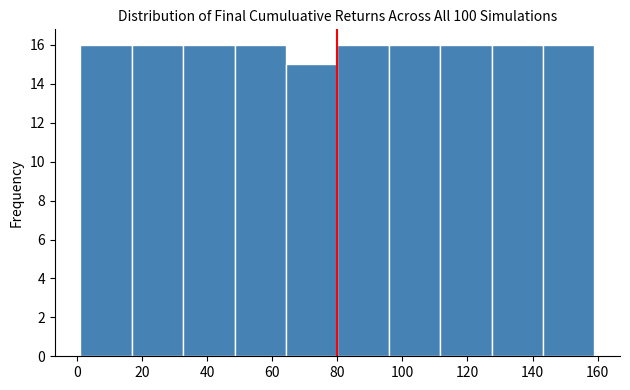

Reading left to right, transcribe this chart: for each bar, give the range it covers on the x-axis and its height. Neither the bar edges nor the heights are printed on the chart, so give them approximately, as read against the axes.

1.0 to 16.8: 16
16.8 to 32.6: 16
32.6 to 48.4: 16
48.4 to 64.2: 16
64.2 to 80.0: 15
80.0 to 95.8: 16
95.8 to 111.6: 16
111.6 to 127.4: 16
127.4 to 143.2: 16
143.2 to 159.0: 16